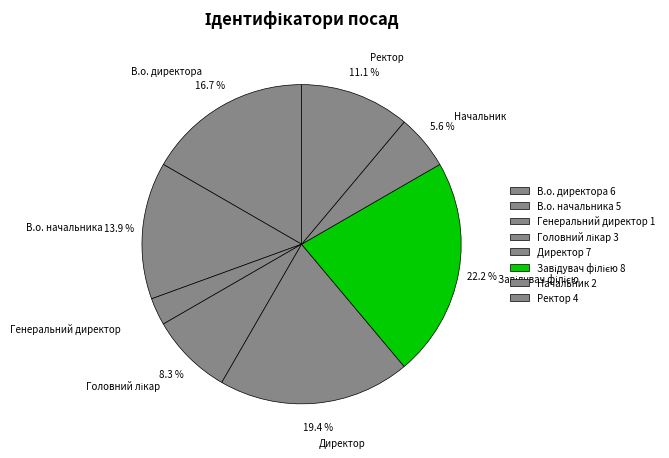

True or false: В.о. начальника accounts for 2% of the total.

False